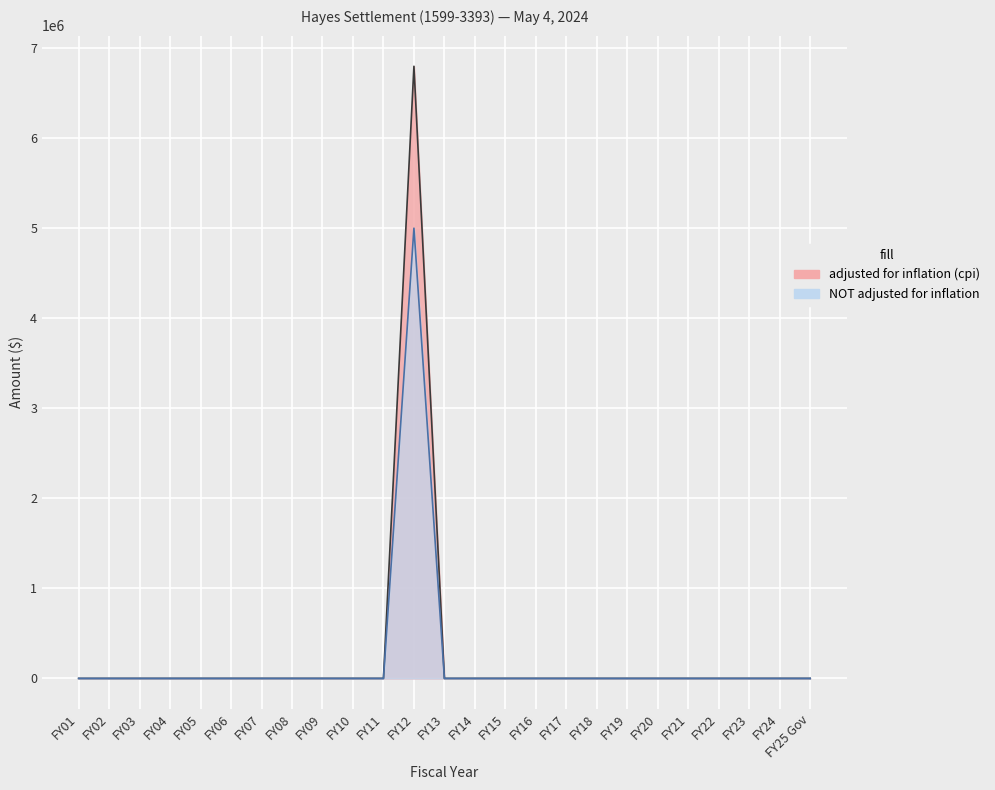

The value of NOT adjusted for inflation at FY05 is 2845481. True or false?

False